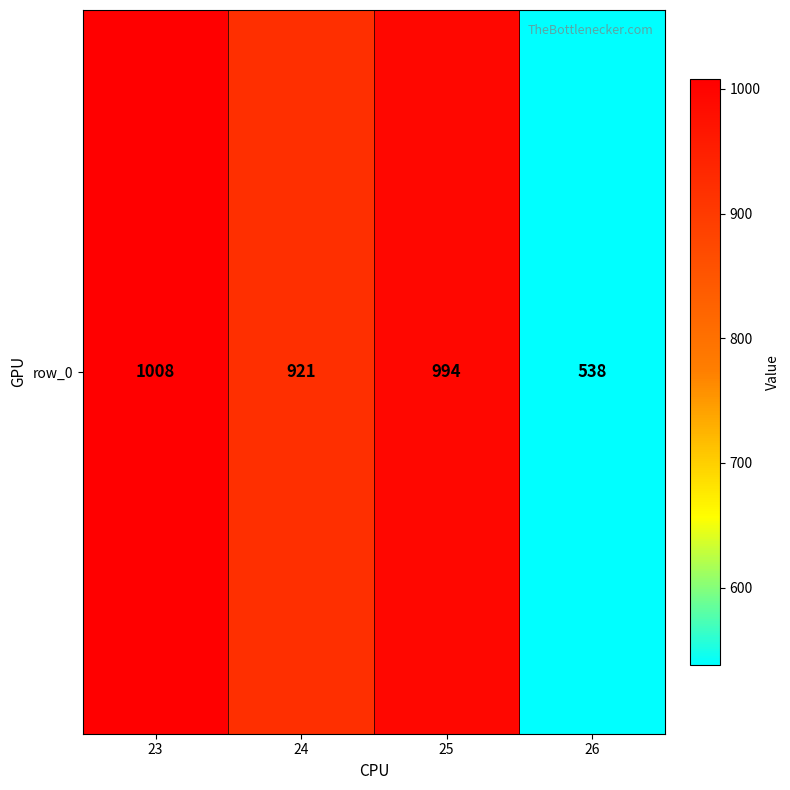

Is it true that the value at 23 is 1008?

True